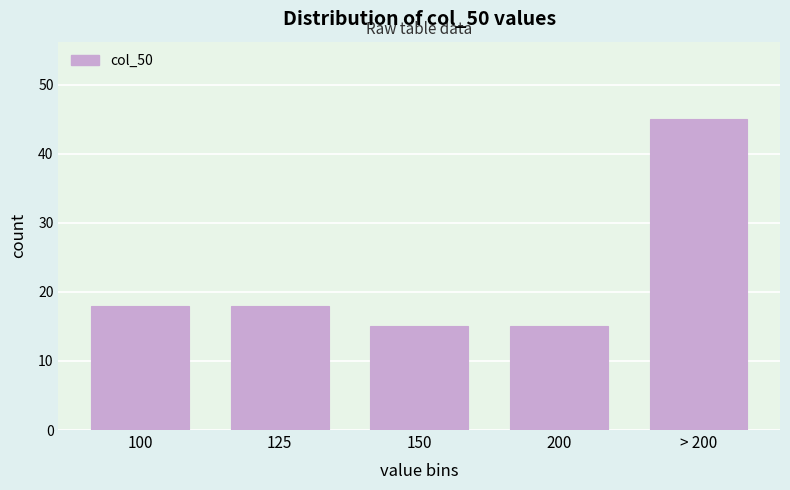

Reading left to right, what are all the values shown in this chart?

18	18	15	15	45